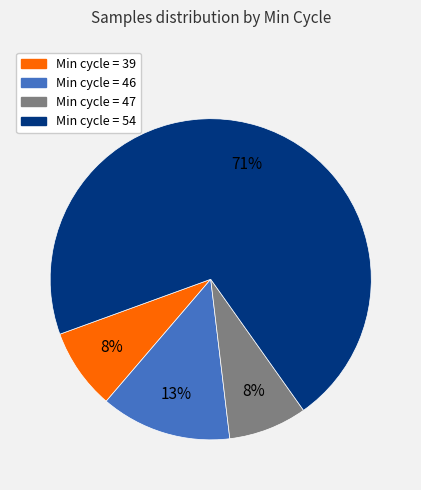

Does any single category account for the majority?

Yes